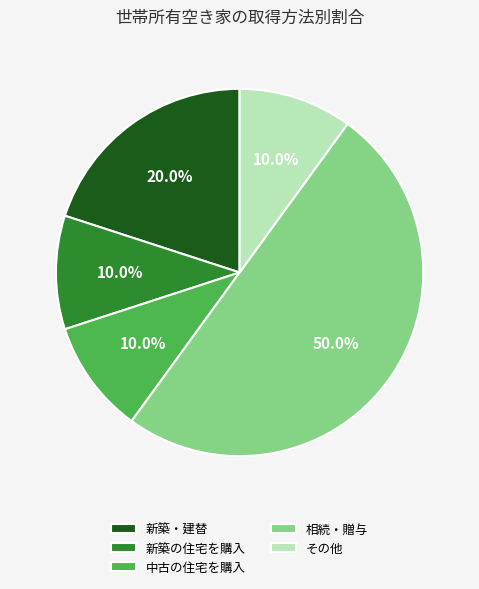

Count the number of slices in the pie.

5